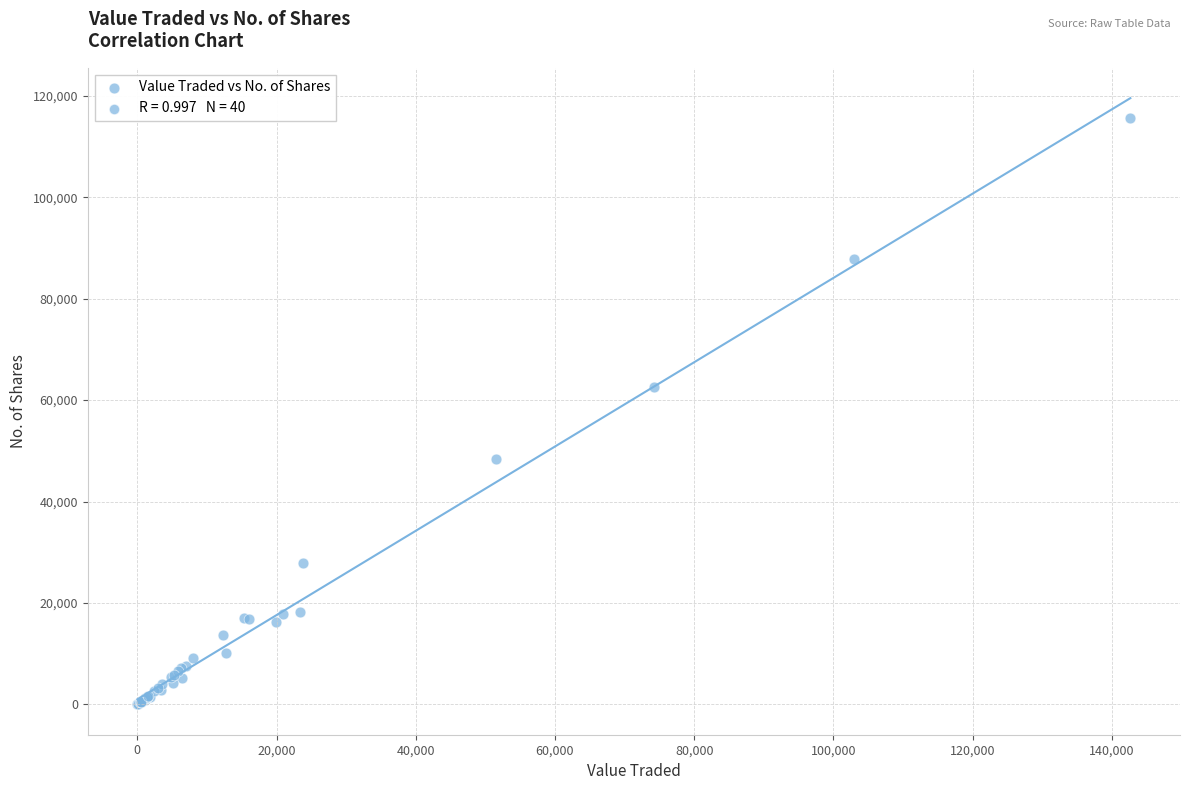

What Y value in the scatter plot is closest to 57829?

62591